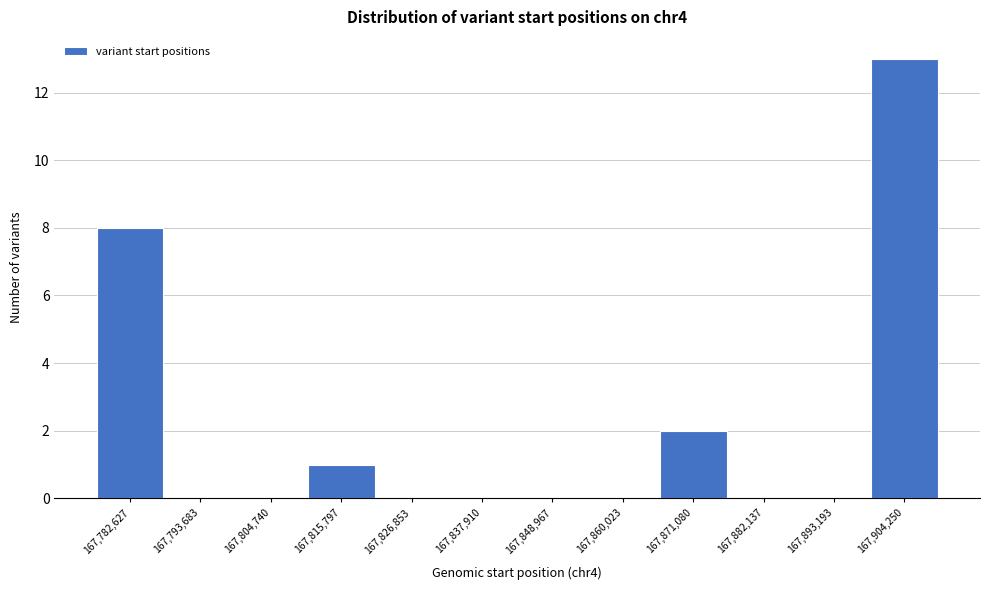

Reading left to right, transcribe all the data shown in this chart.

167,782,627=8	167,793,683=0	167,804,740=0	167,815,797=1	167,826,853=0	167,837,910=0	167,848,967=0	167,860,023=0	167,871,080=2	167,882,137=0	167,893,193=0	167,904,250=13